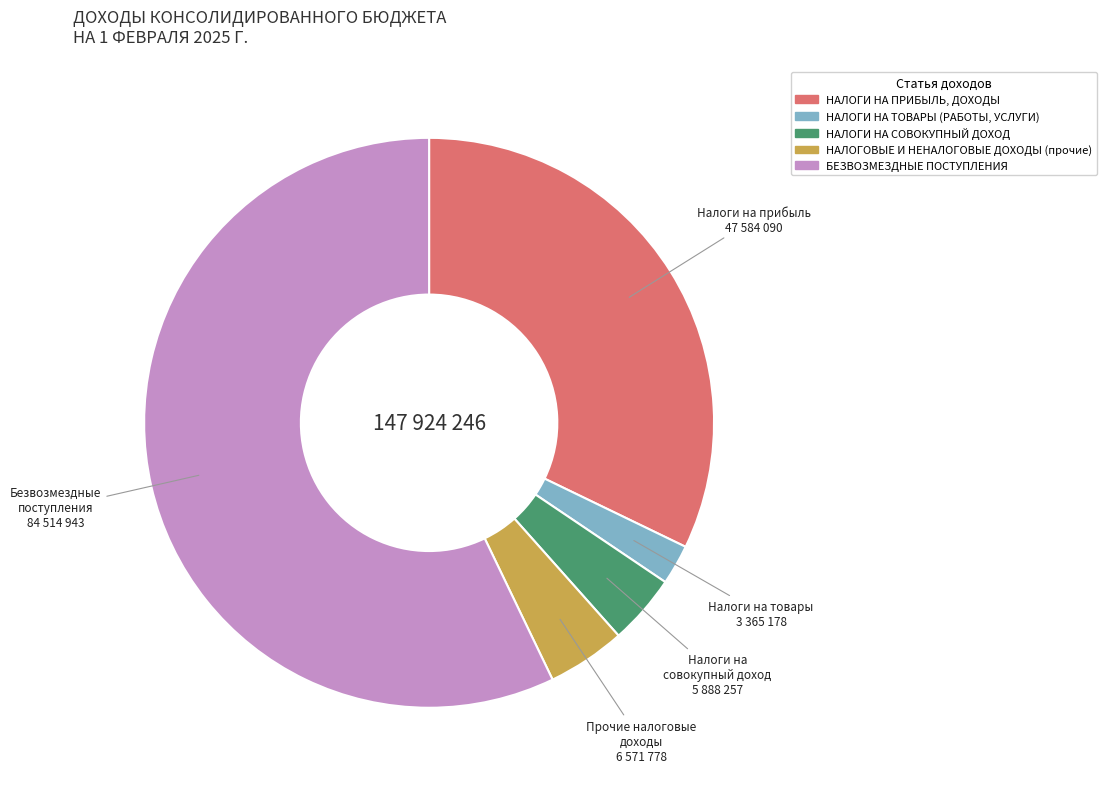

Is the sum of НАЛОГОВЫЕ И НЕНАЛОГОВЫЕ ДОХОДЫ (прочие) and НАЛОГИ НА СОВОКУПНЫЙ ДОХОД greater than half?

No